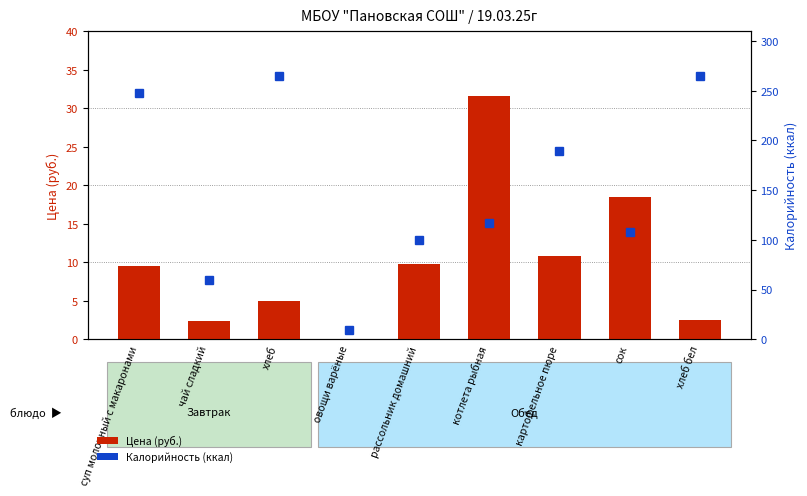

How many values in the Калорийность (ккал) series exceed 117?

4